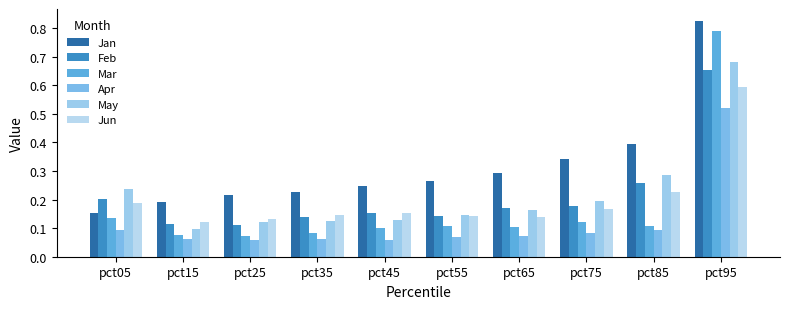

How many bars are there in total?

60